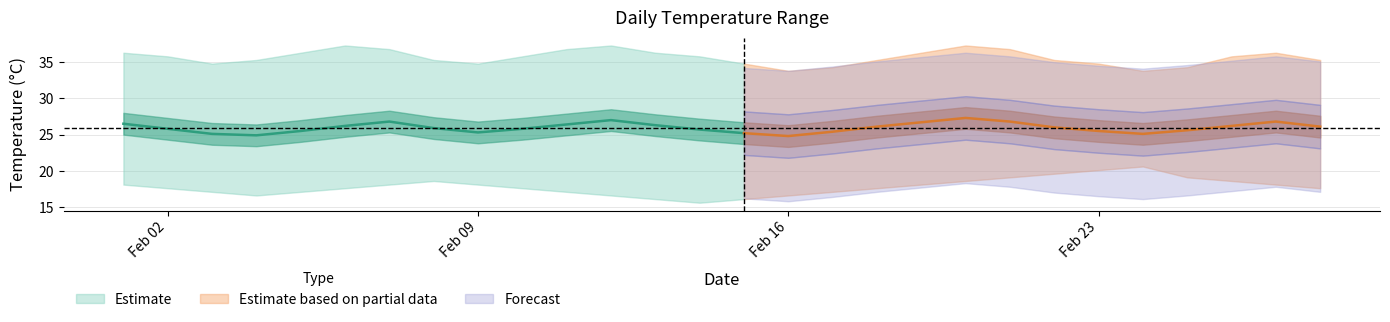

How many data points in daily_mean are above 26?

13